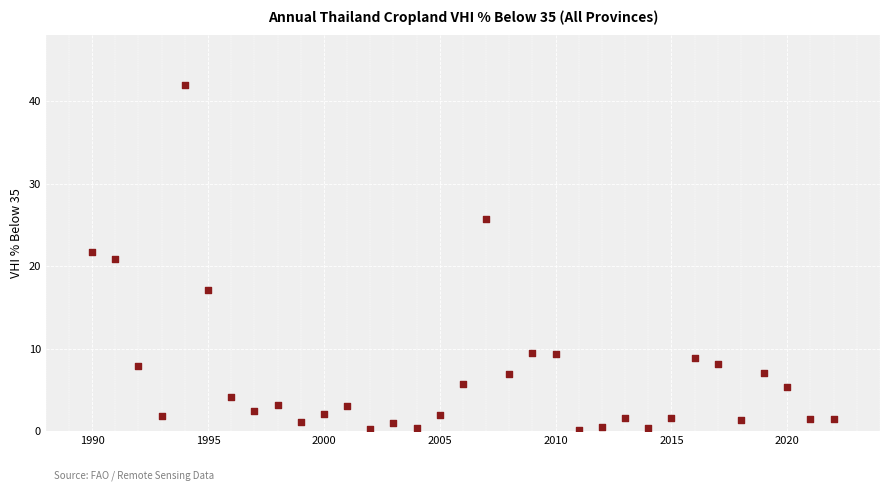

What is the range of X values (max minus min)?

32.0